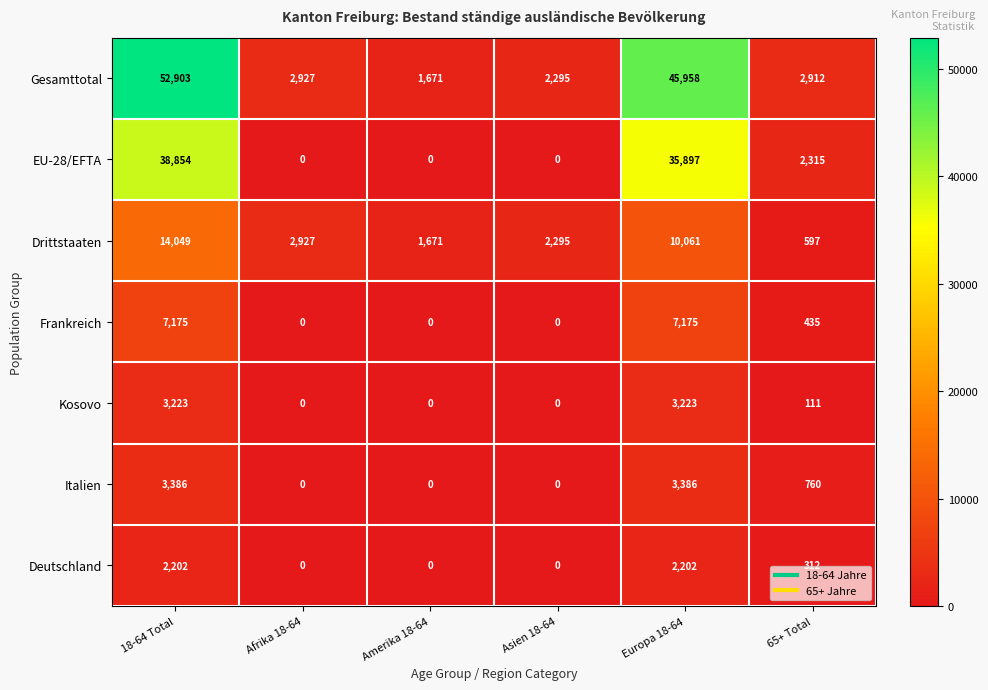

Which series has the largest total across all categories?

Gesamttotal